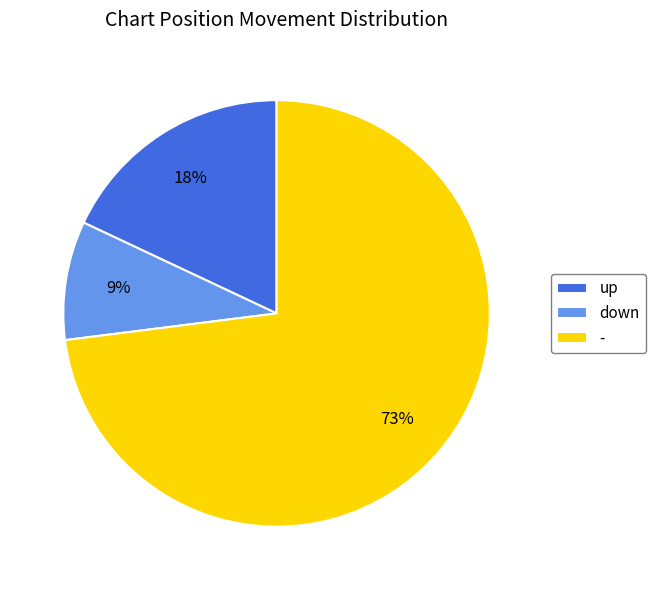

What percentage is the up slice, to the nearest percent?

18%